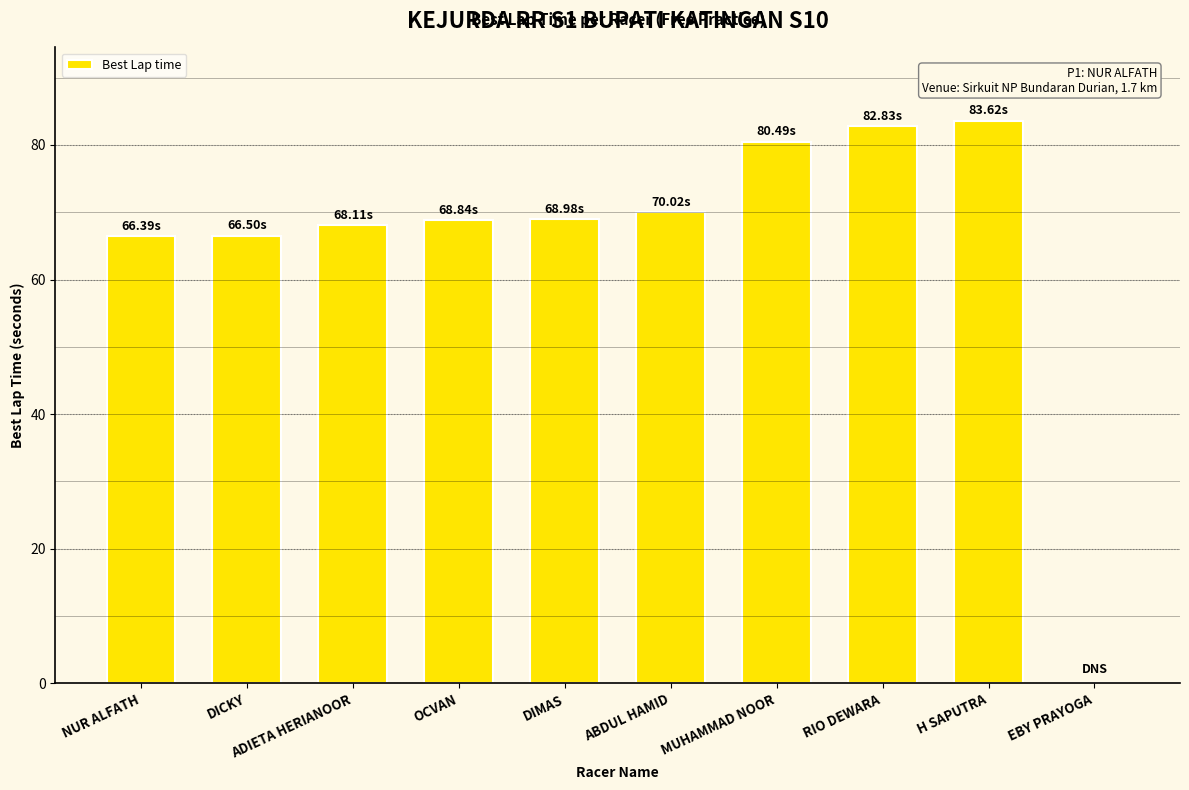

What is the sum of all values?

655.8